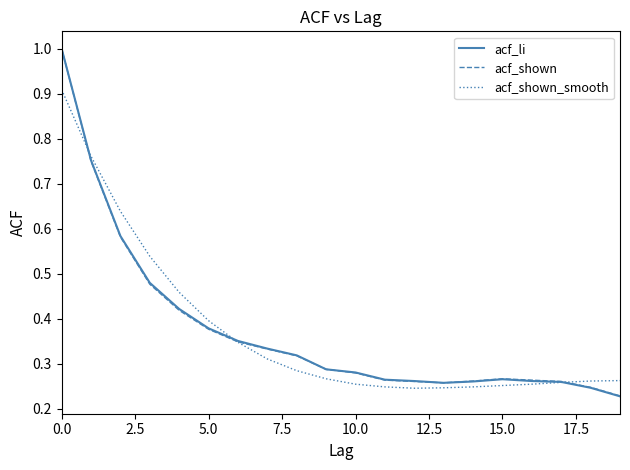

True or false: acf_shown_smooth and acf_shown cross at least once.

True